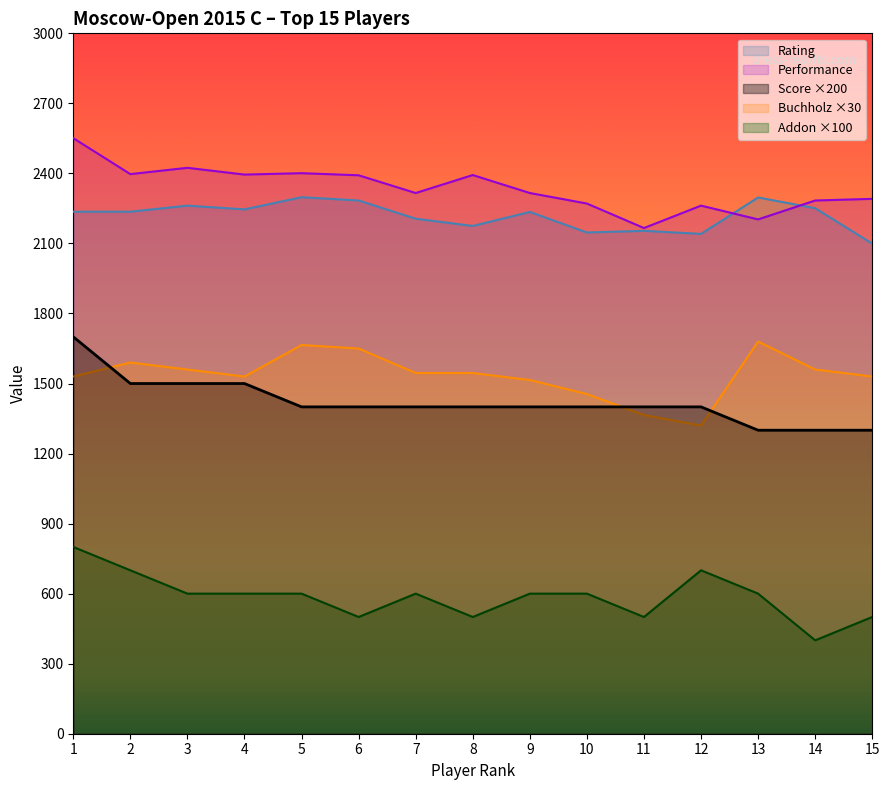

Where is Performance nearest to the value 2358?

6